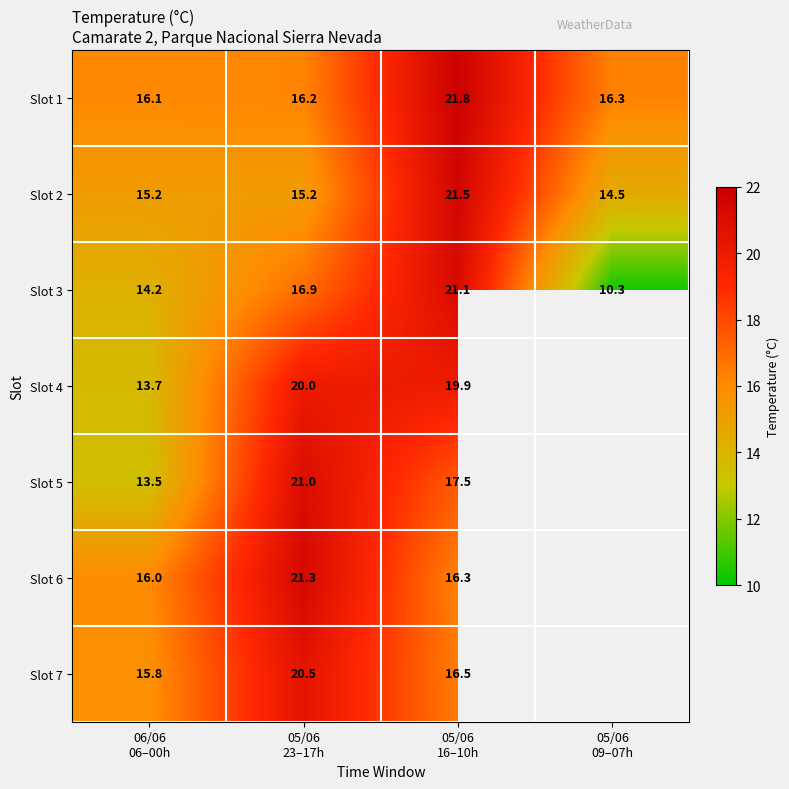

What is the lowest value of the Slot 1 series?

16.1